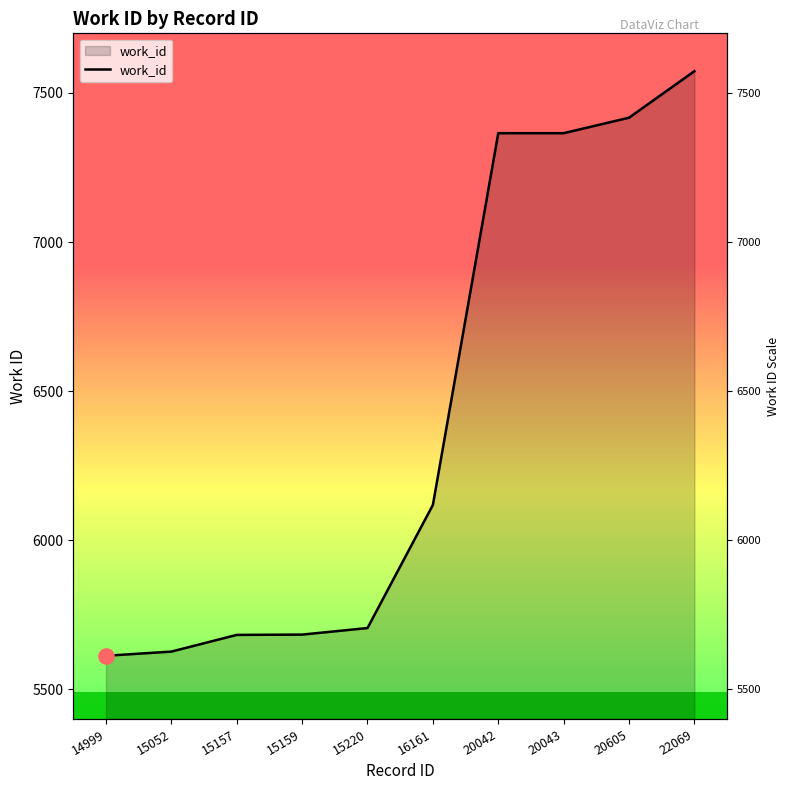

What is the ratio of the value at 22069 to the value at 20605?

1.0